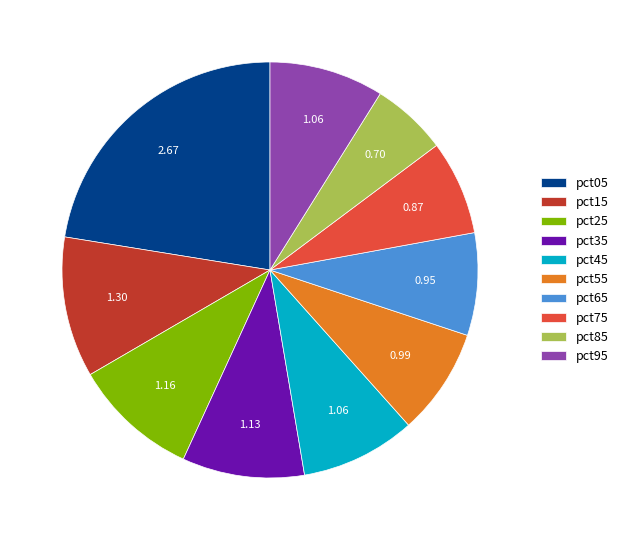

Which has a higher value, pct35 or pct05?

pct05